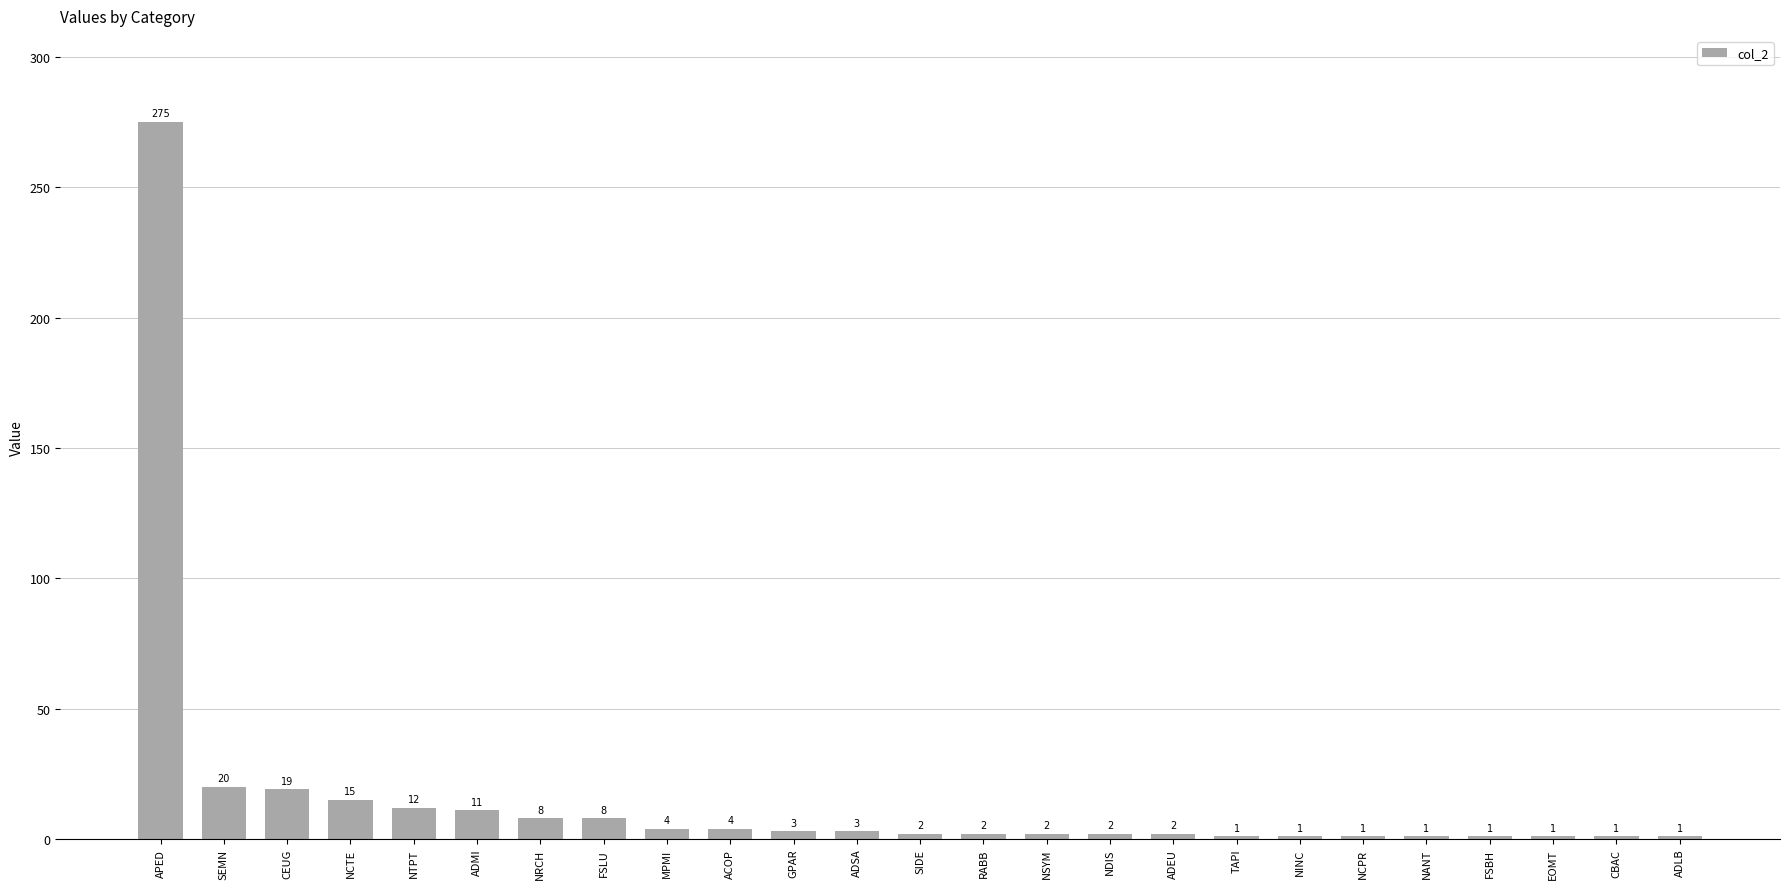

What is the value of the 6th bar from the left?

11